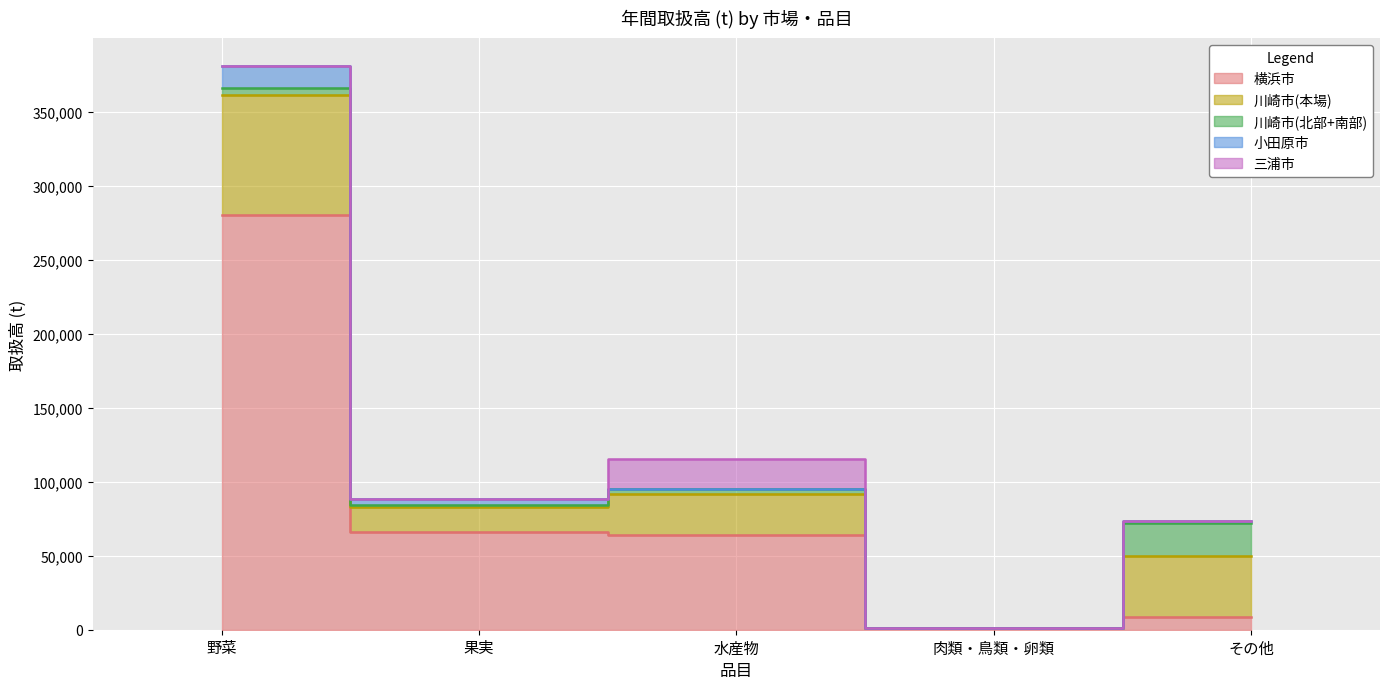

Does the chart display data point markers on the line(s)?

No